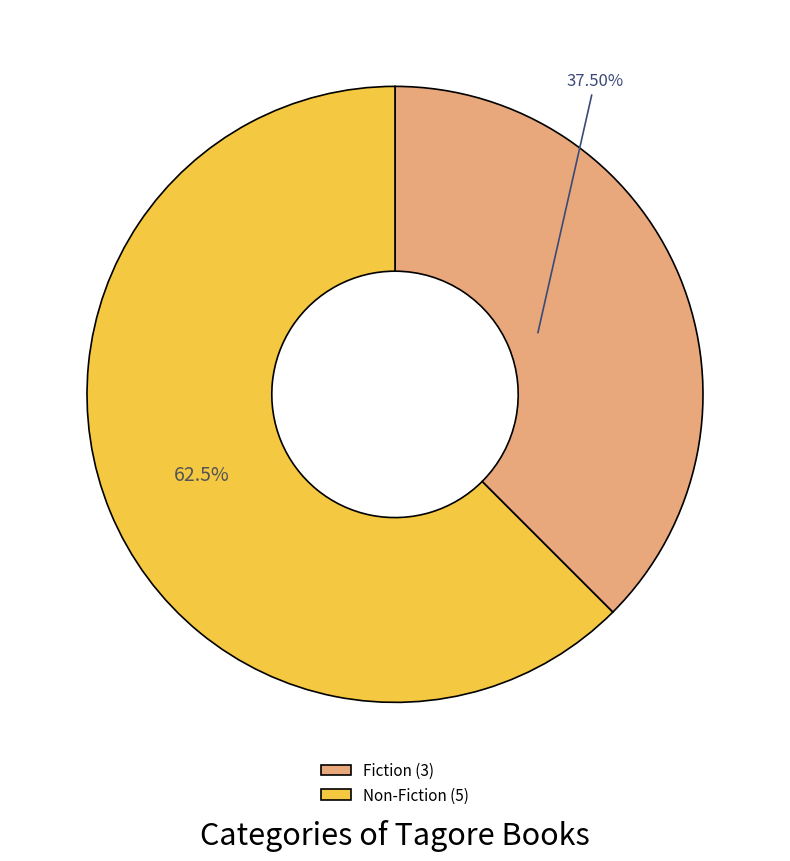

What percentage do Fiction and Non-Fiction together represent?

100.0%